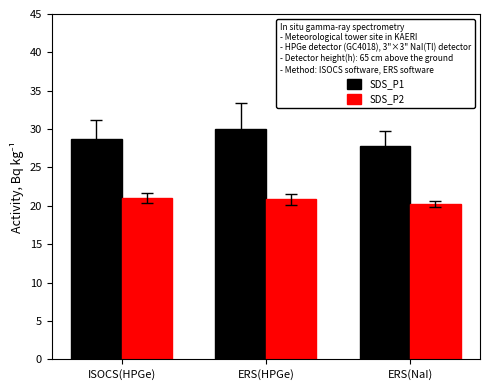

What is the maximum value for SDS_P1?

30.0